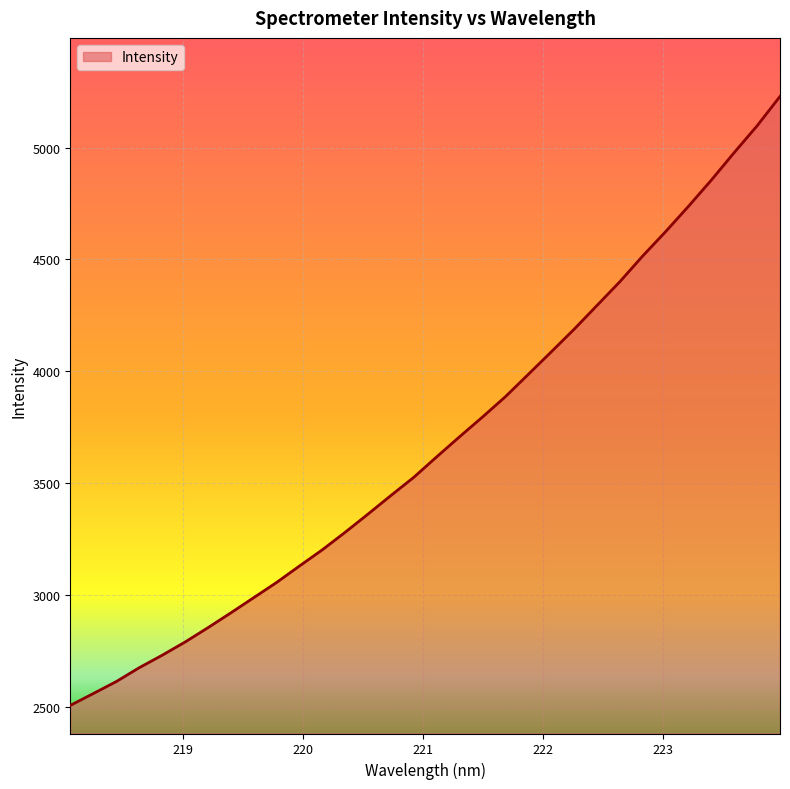

What is the smallest value displayed?

2508.4